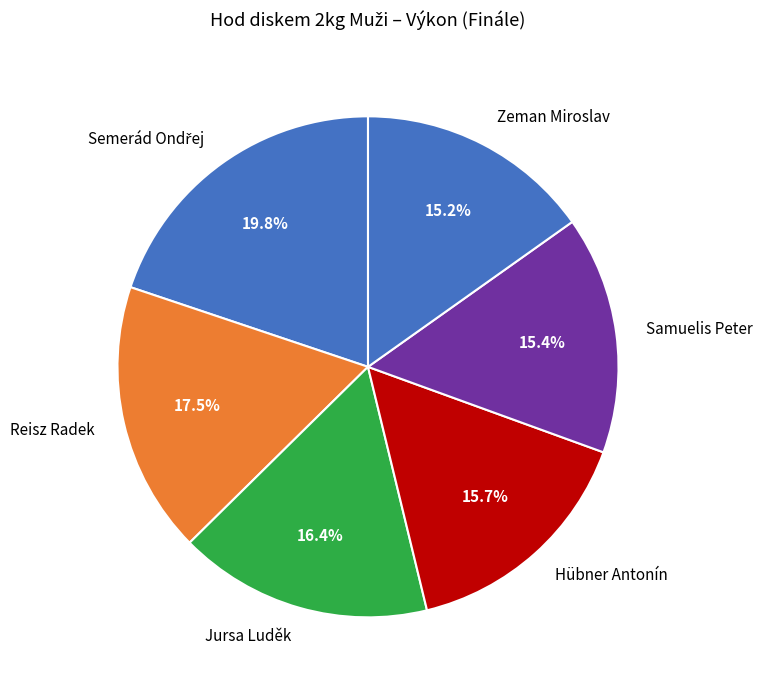

To the nearest percent, what percentage of the pie is Zeman Miroslav?

15%